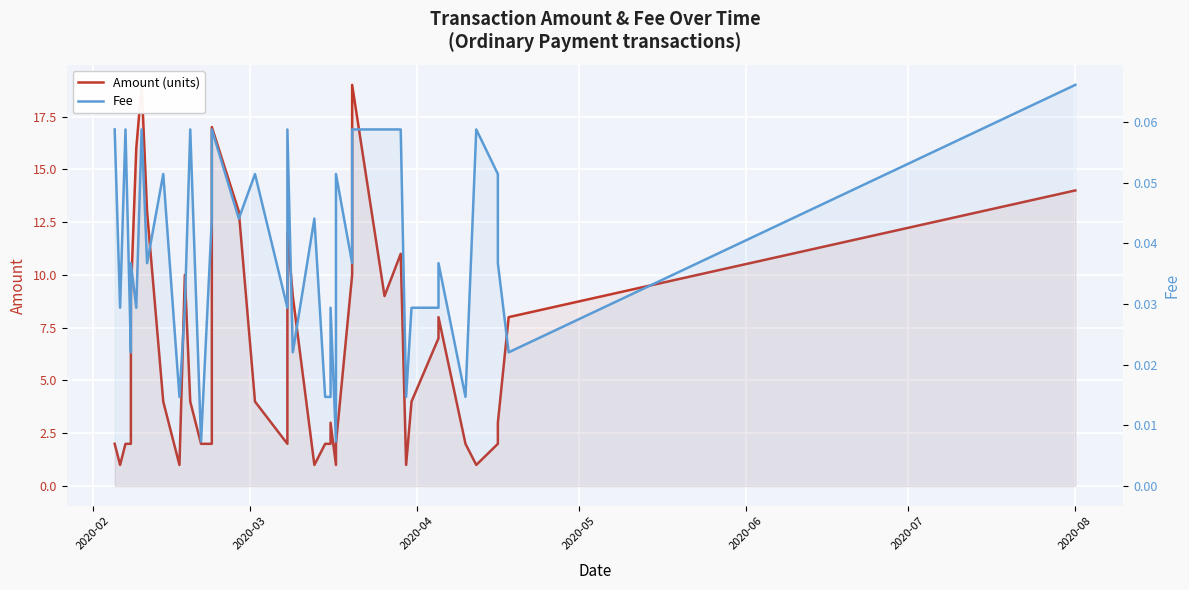

Rank the series by their average value, from lowest to highest.

Fee, Amount (units)